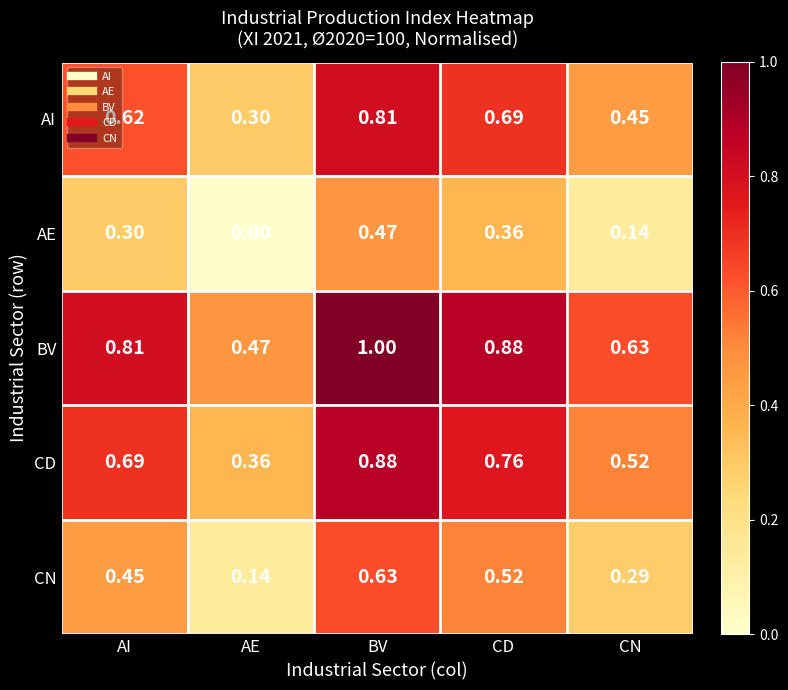

Which series has the largest total across all categories?

BV